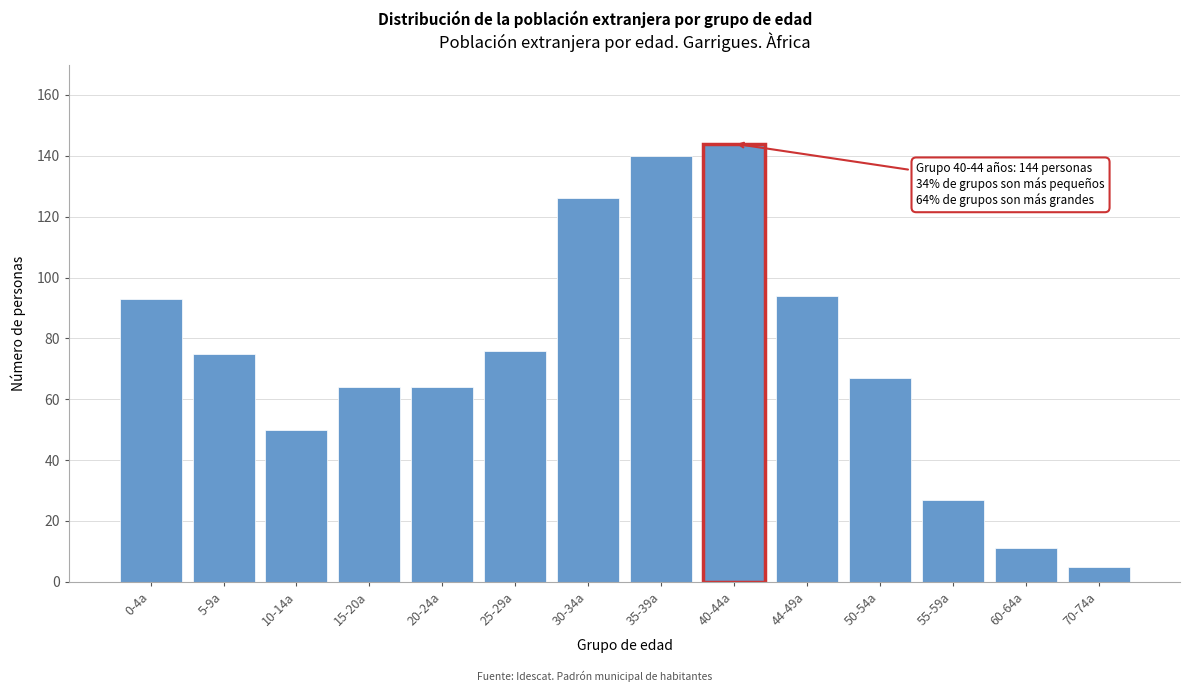

Reading left to right, what are all the values shown in this chart?

0-4a=93	5-9a=75	10-14a=50	15-20a=64	20-24a=64	25-29a=76	30-34a=126	35-39a=140	40-44a=144	44-49a=94	50-54a=67	55-59a=27	60-64a=11	70-74a=5